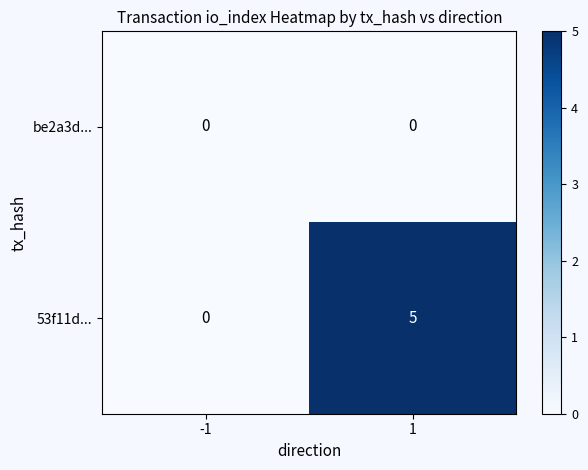

At 1, list the series in order from smallest to largest.

be2a3d..., 53f11d...